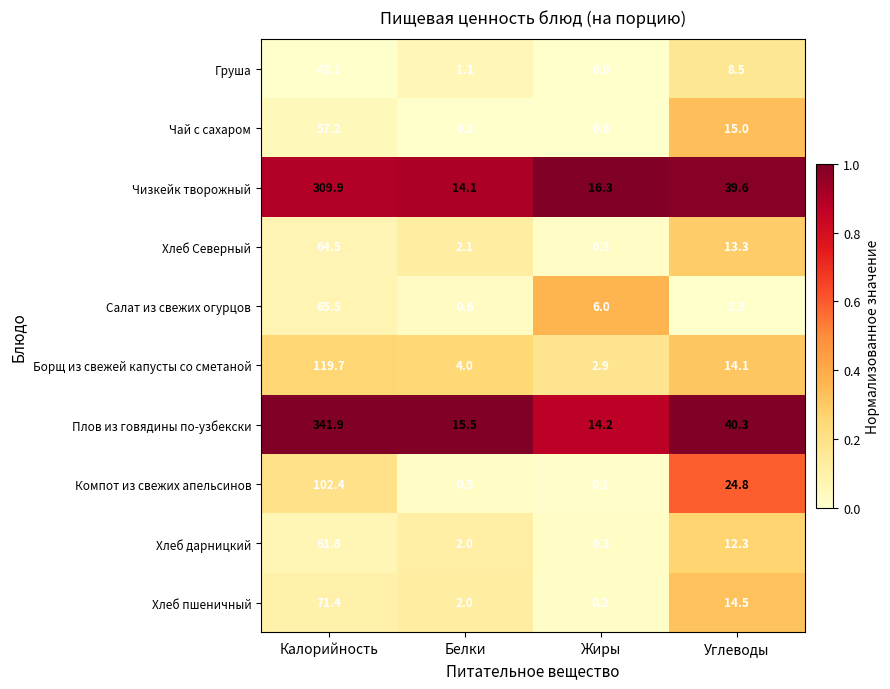

Between Калорийность and Углеводы, which series saw the biggest shift?

Плов из говядины по-узбекски